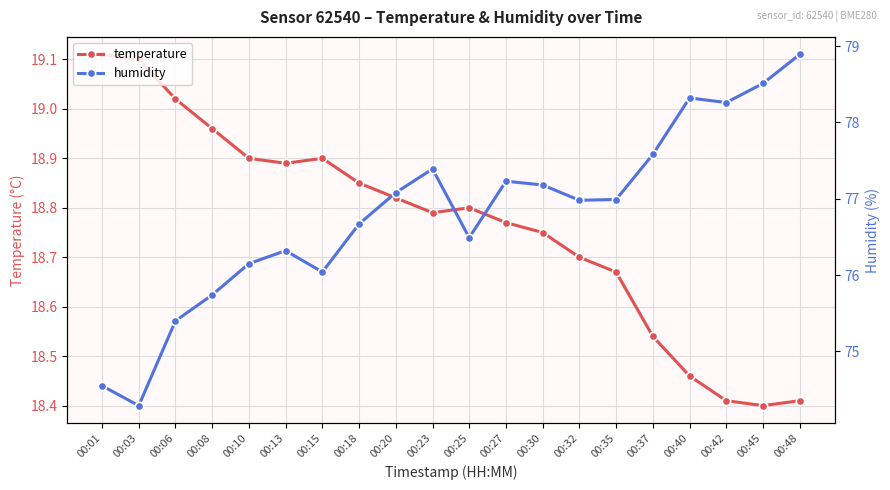

What is the difference between the highest and lowest values at 00:35?

58.3